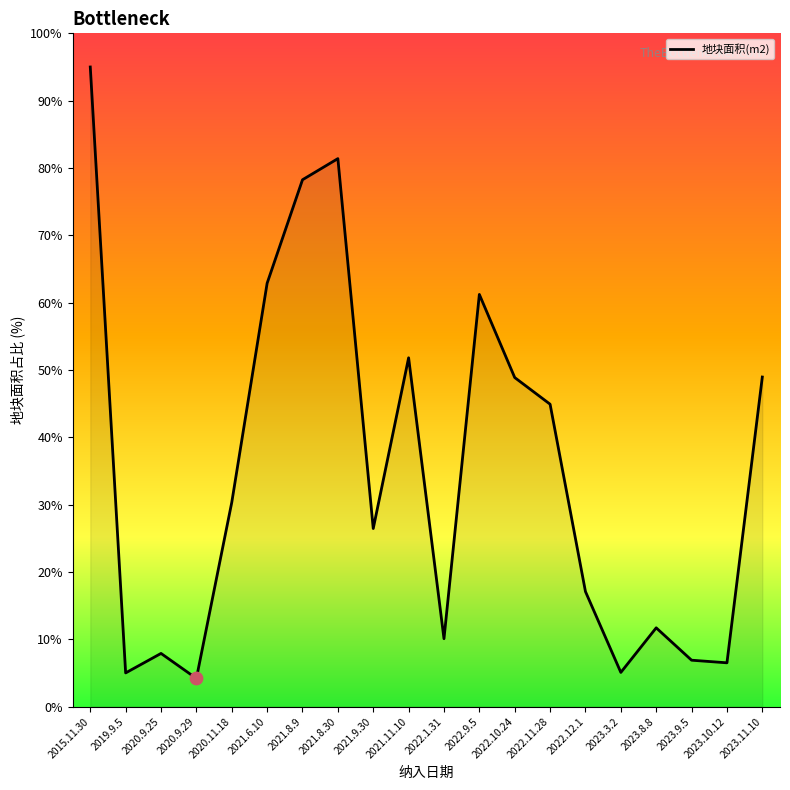

What is the change in value from 2015.11.30 to 2020.9.29?

-90.8